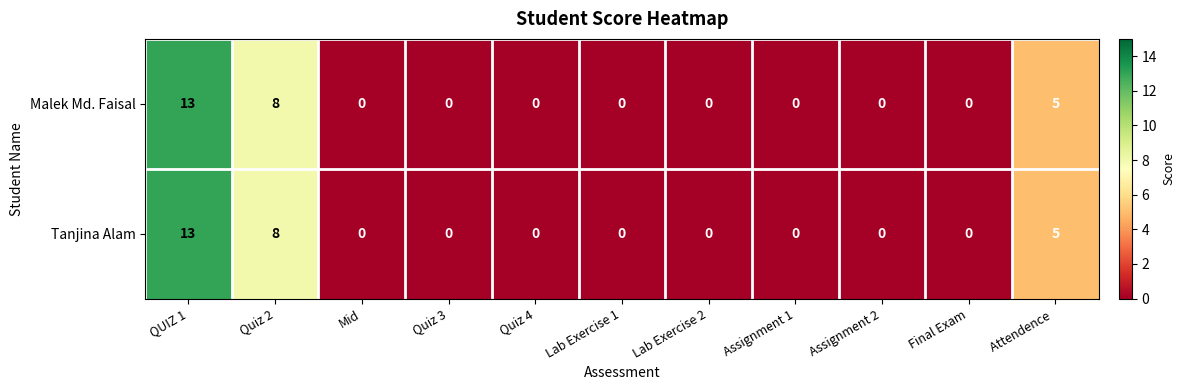

At which category is the sum across all series the highest?

QUIZ 1